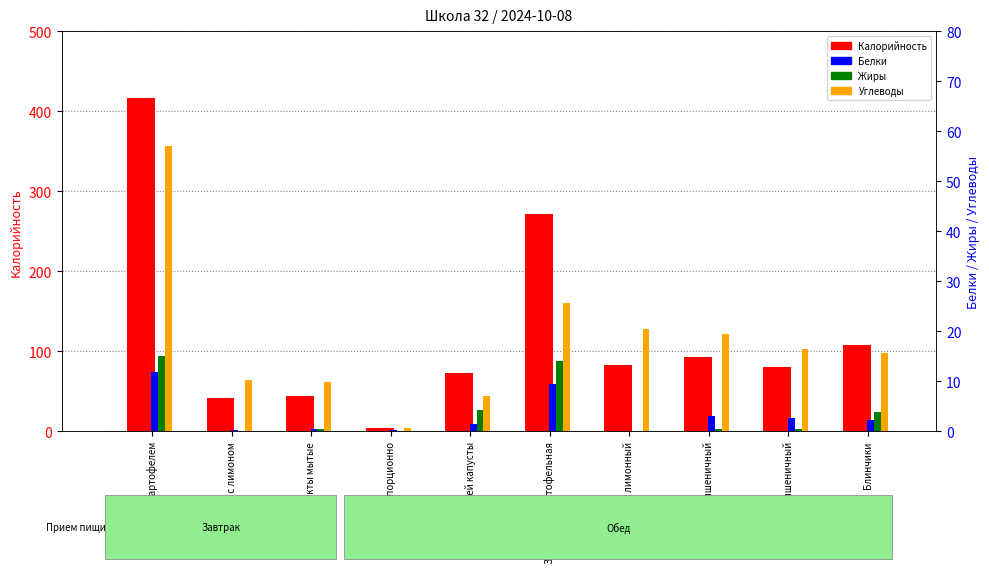

Which series has the widest spread of values?

Калорийность